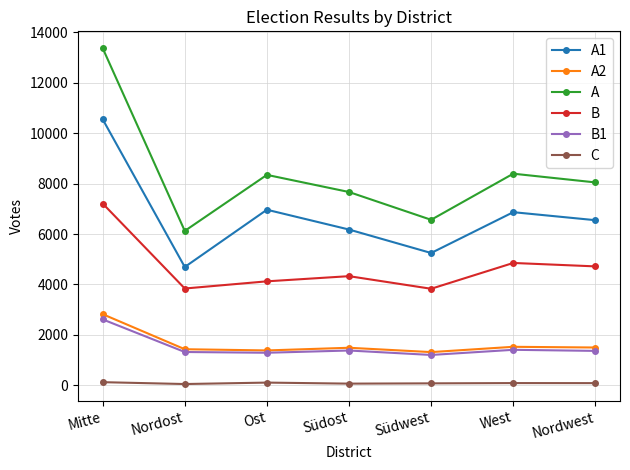

True or false: A2 and C intersect in this chart.

False